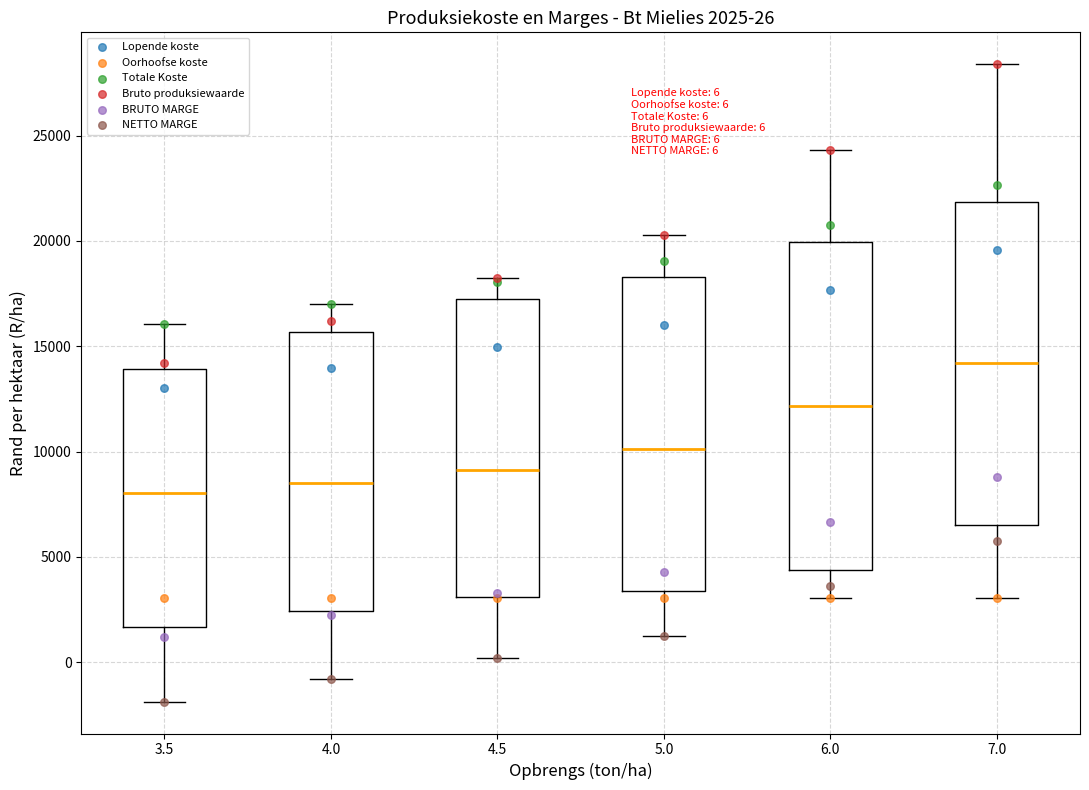

Which box's median line is the highest?

7.0